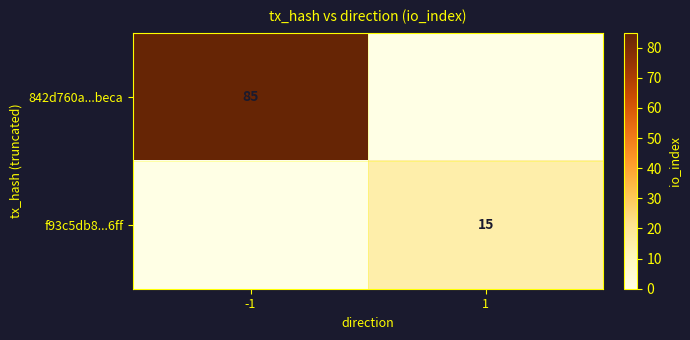

Is the value of f93c5db8...6ff at 1 greater than the value of 842d760a...beca at -1?

No